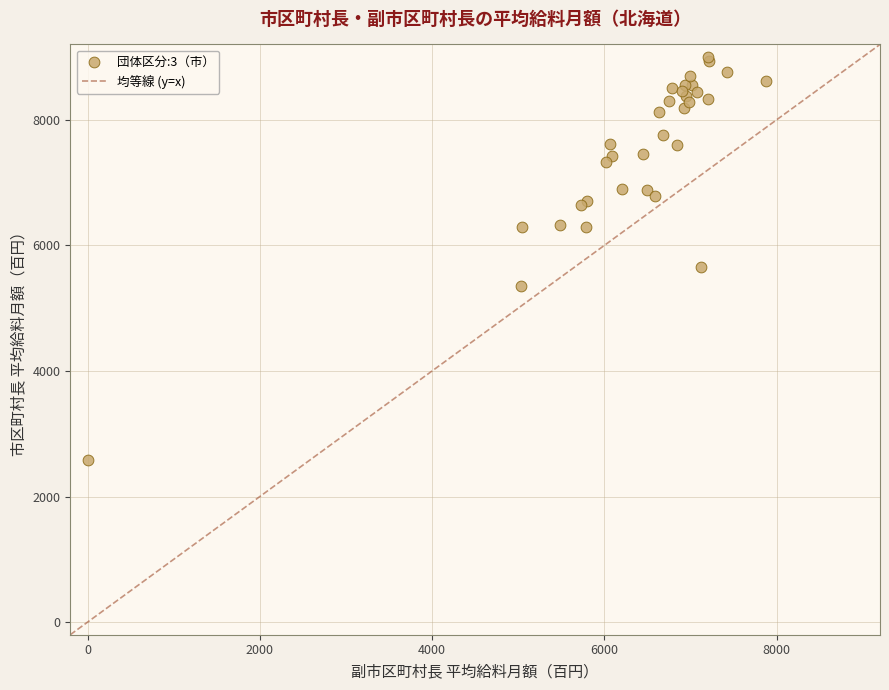

What Y value in the scatter plot is closest to 5795?

5650